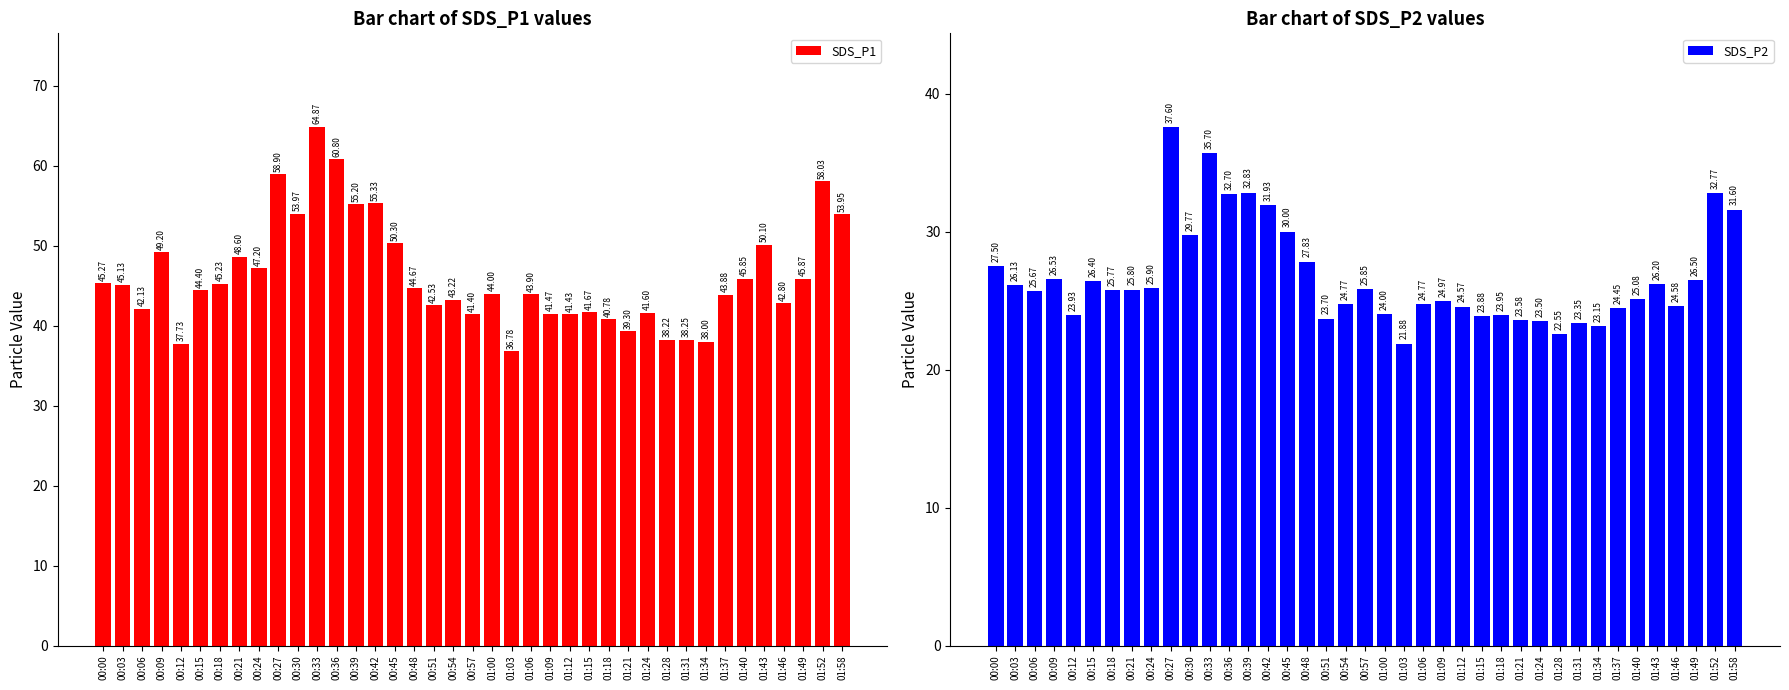

What is the average value of the SDS_P1 series?

46.2